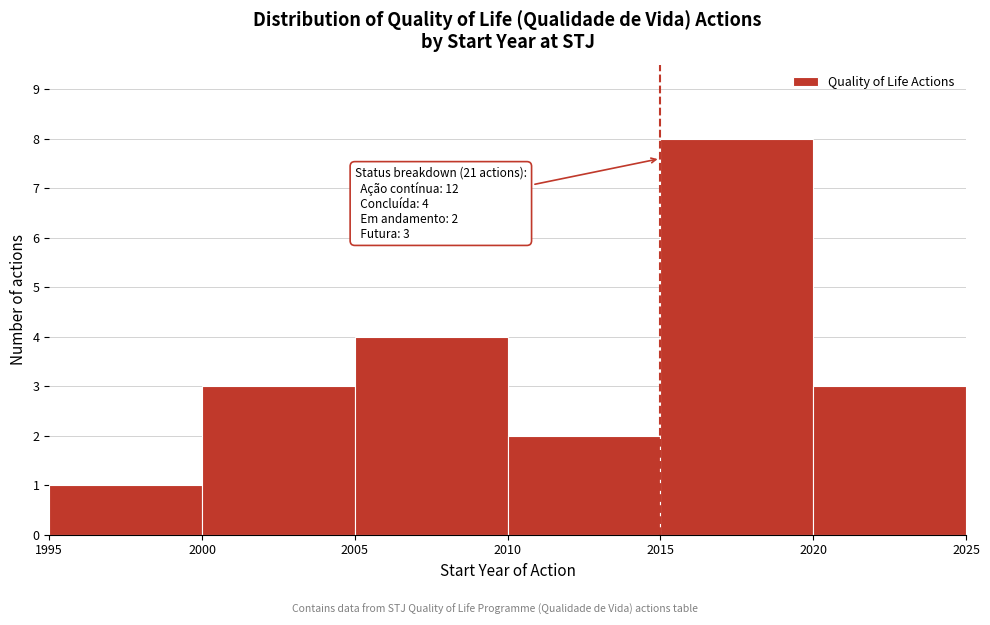

Over which range of the x-axis is the bar tallest?

2015 to 2020